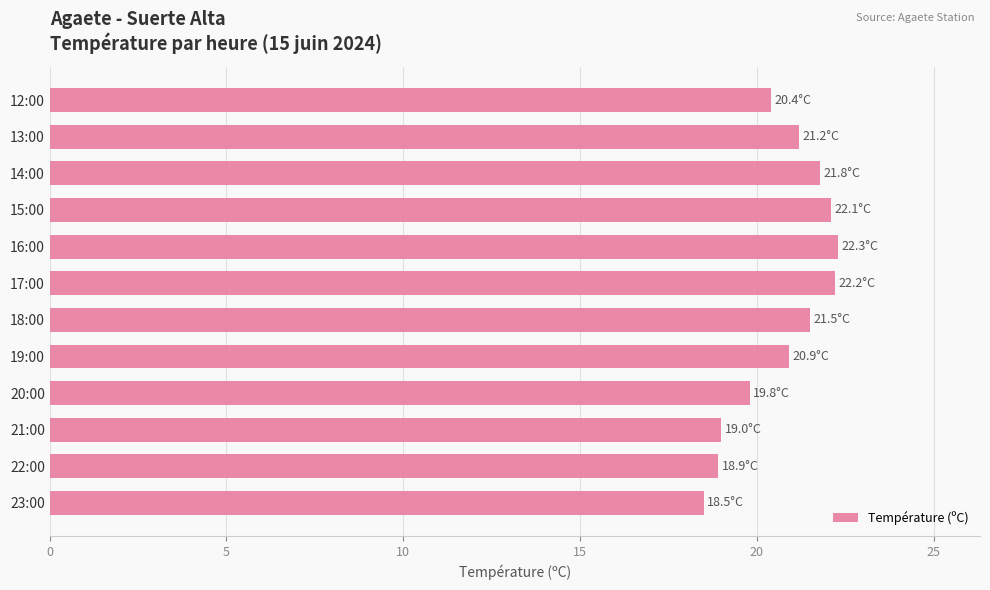

True or false: the data shows 21.8 at 14:00.

True